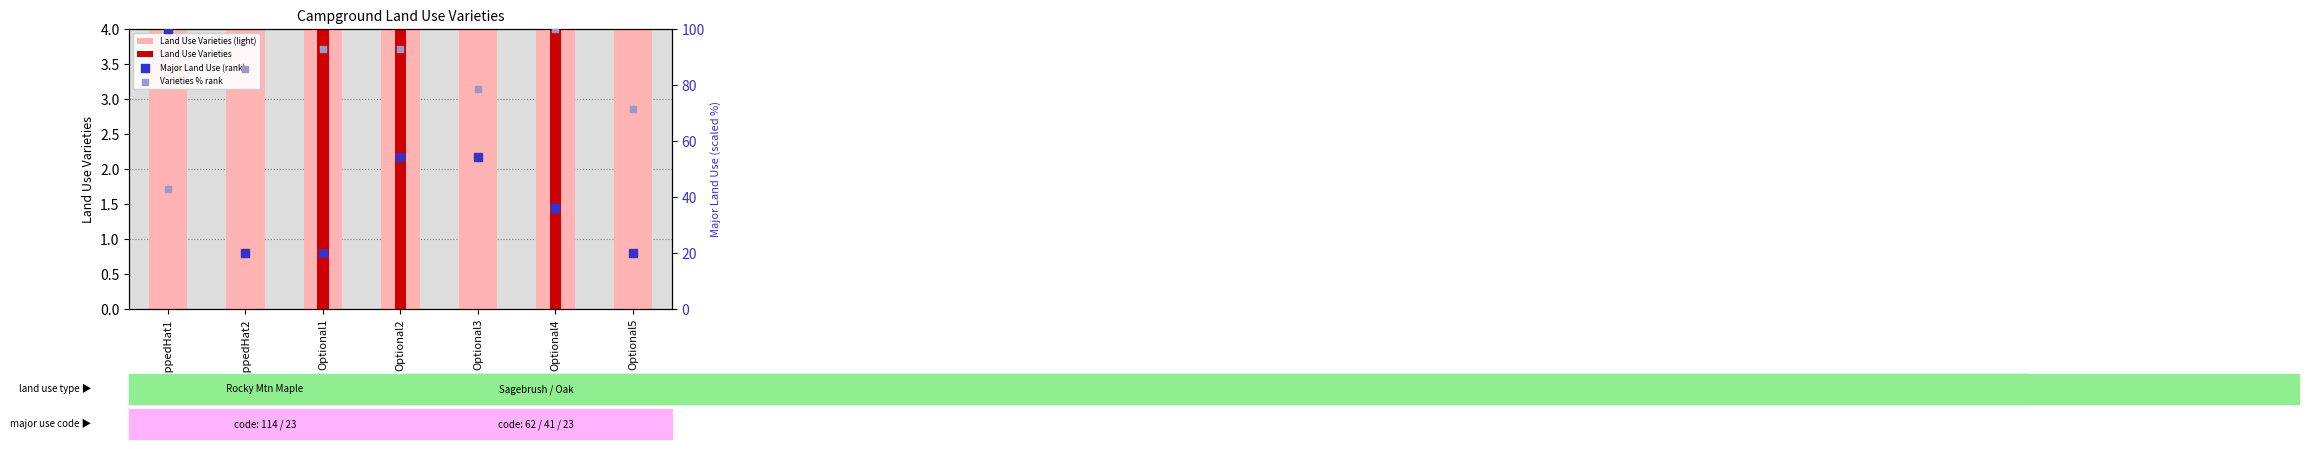

Which series reaches the minimum Y coordinate?

Land Use Varieties